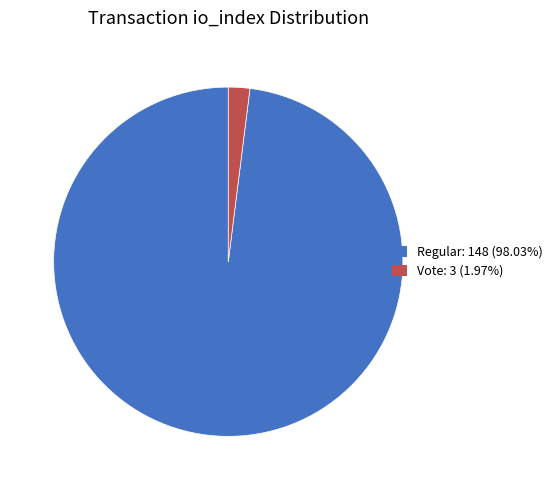

How many segments does this pie chart have?

2